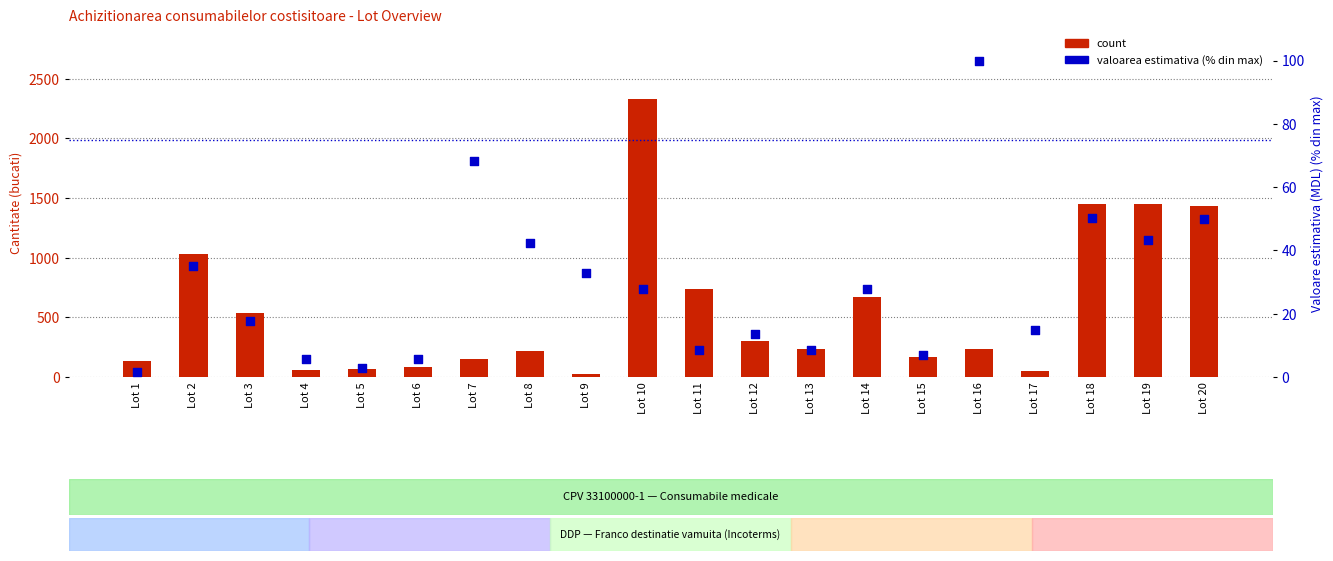

Which series contains the highest Y value?

count